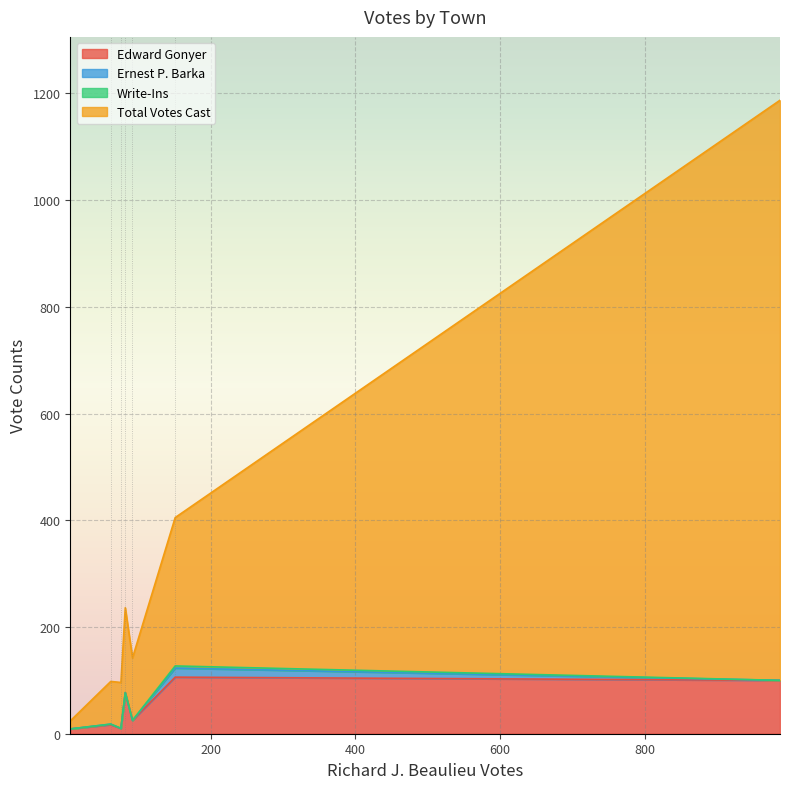

Which series has the largest total across all categories?

Total Votes Cast